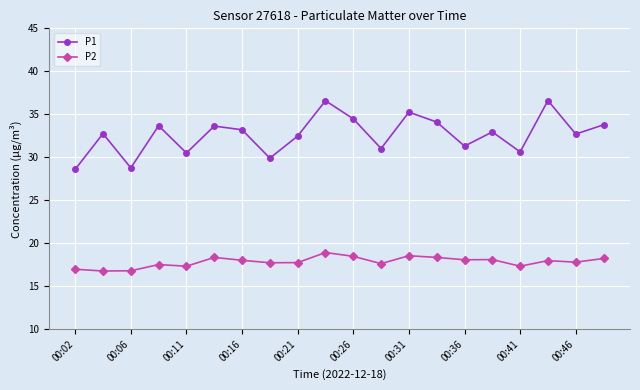

What is the lowest value of the P2 series?

16.8